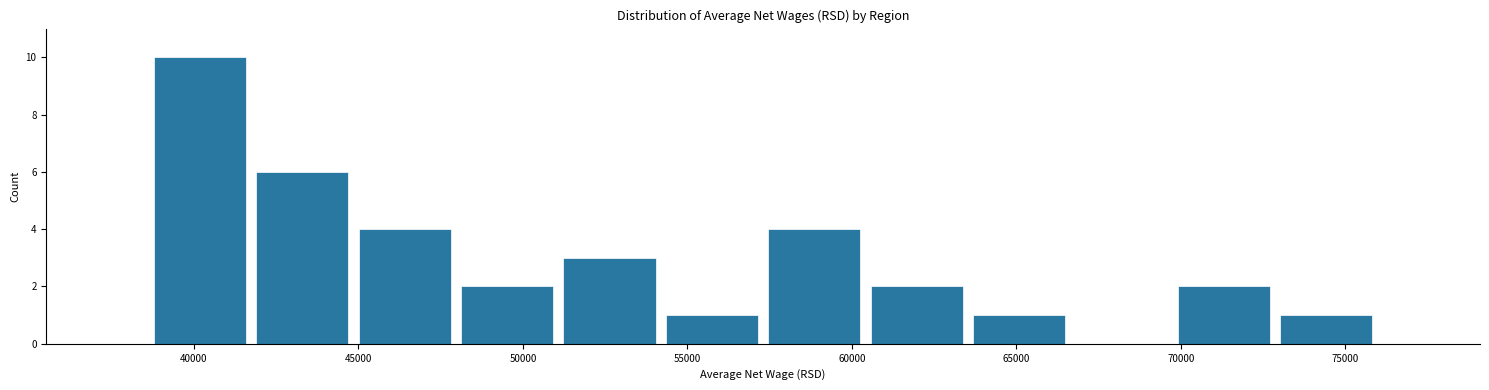

Reading left to right, transcribe this chart: for each bar, give the range it covers on the x-axis and its height. Neither the bar edges nor the heights are printed on the chart, so give them approximately, as read against the axes.

38500 to 41500: 10
41500 to 45000: 6
45000 to 48000: 4
48000 to 51000: 2
51000 to 54000: 3
54000 to 57500: 1
57500 to 60500: 4
60500 to 63500: 2
63500 to 66500: 1
66500 to 70000: 0
70000 to 73000: 2
73000 to 76000: 1